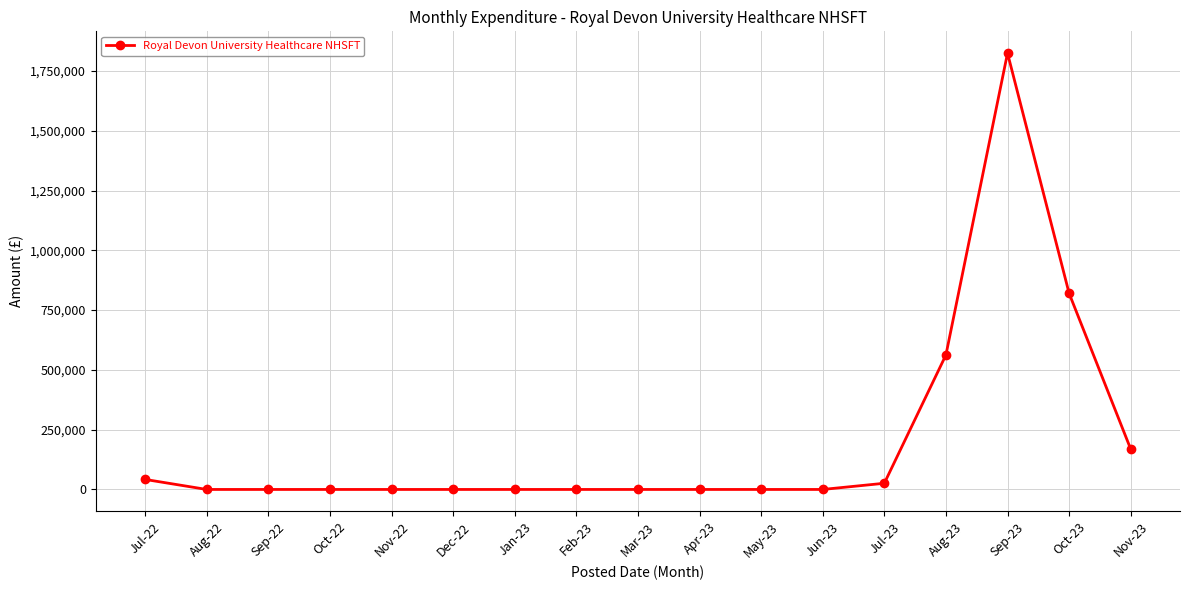

What is the label of the 7th point from the left?

Jan-23